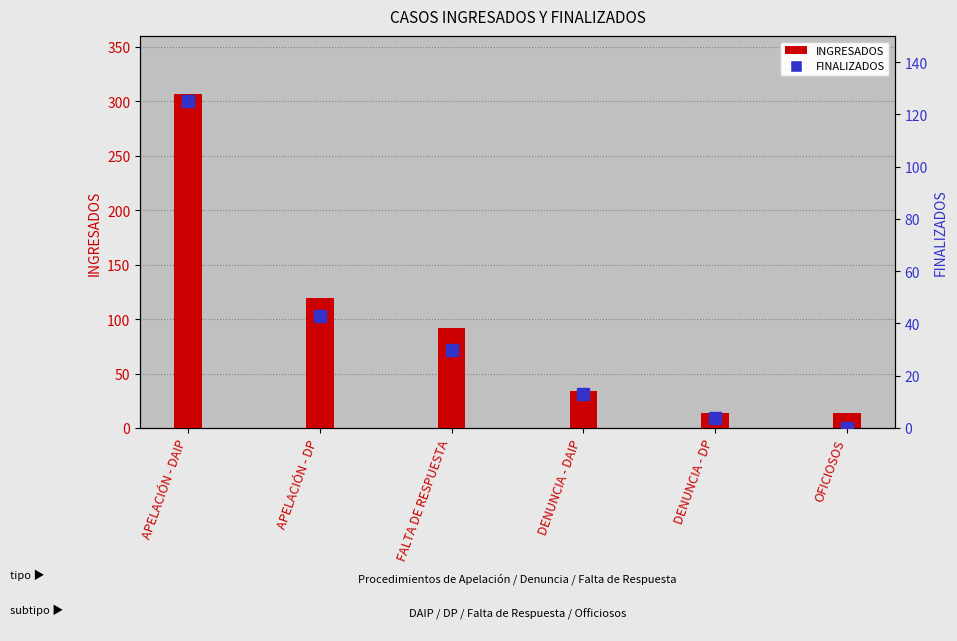

Reading right to left, extract all data points from this chart.

INGRESADOS: 14	14	34	92	119	307
FINALIZADOS: 0	4	13	30	43	125